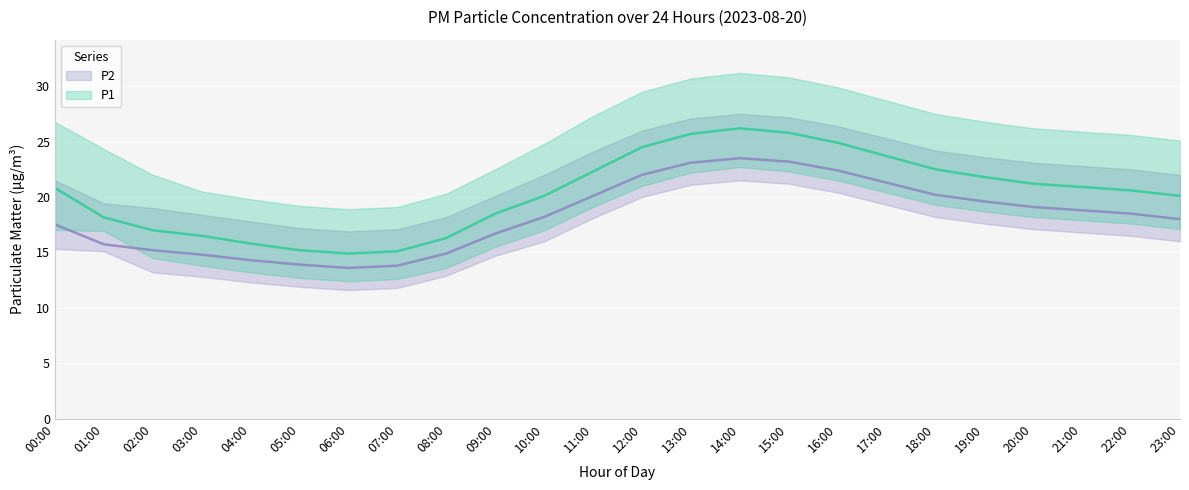

What is the difference between the second highest and second lowest values in the P1 series?

10.7